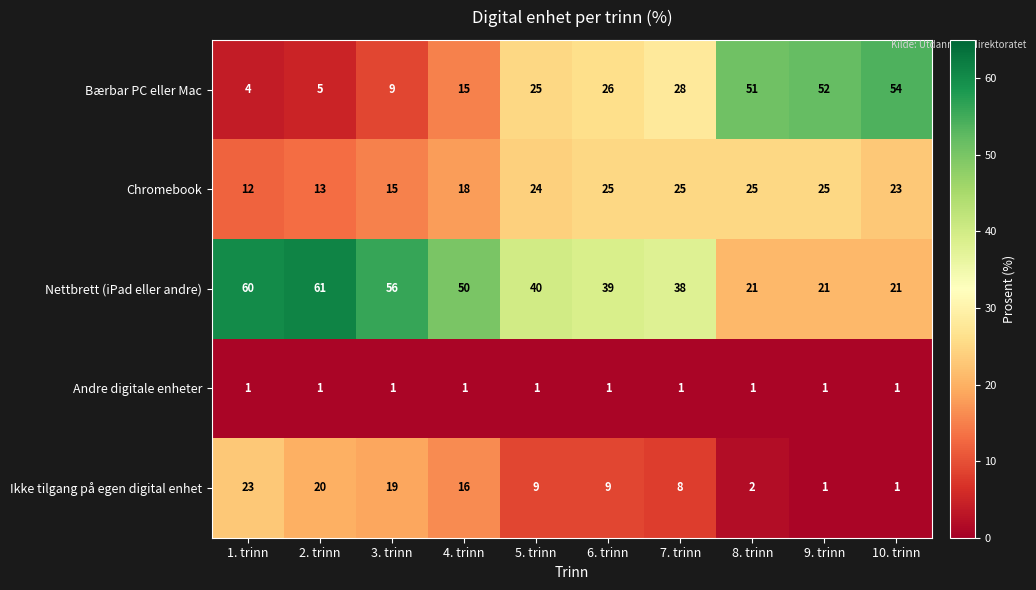

The value of Bærbar PC eller Mac at 6. trinn is 26. True or false?

True